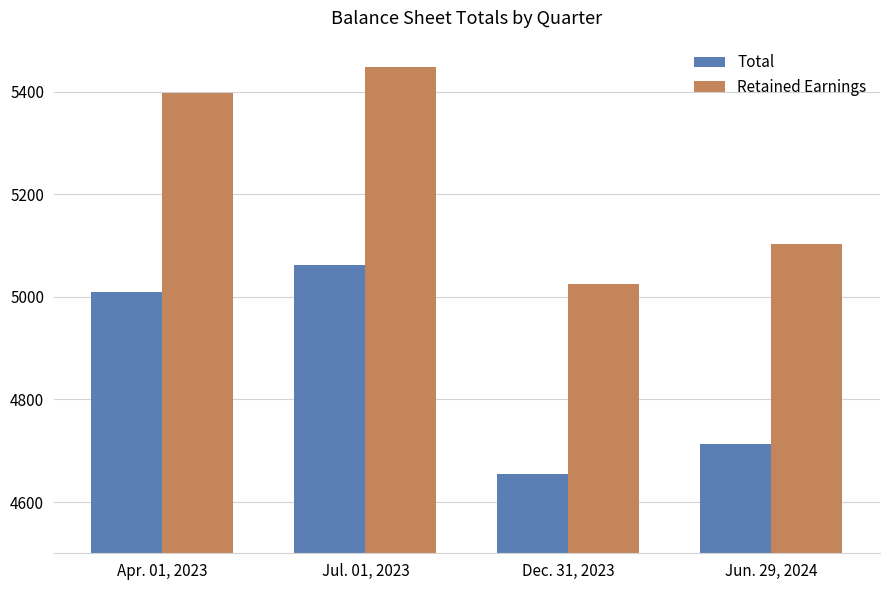

Count the Retained Earnings values in the range 5104 to 5448.

3